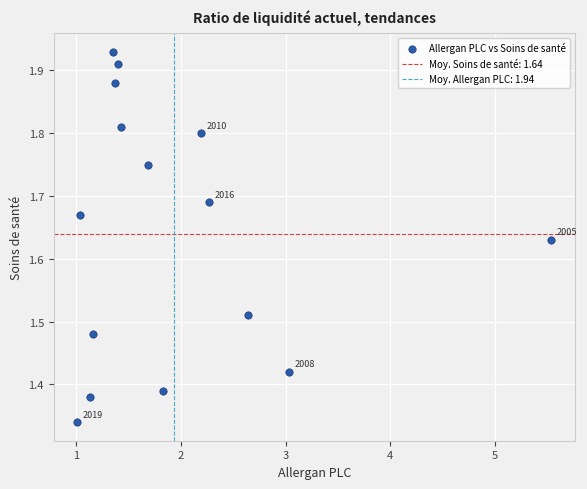

What is the range of Y values (max minus min)?

0.6